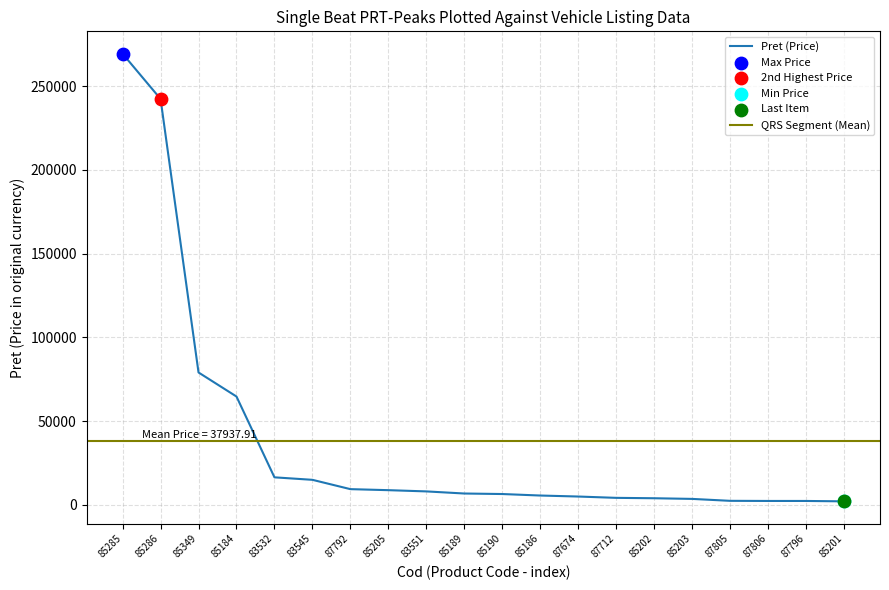

Approximately how many times larger is the value at 85184 compared to 87805?

26.2